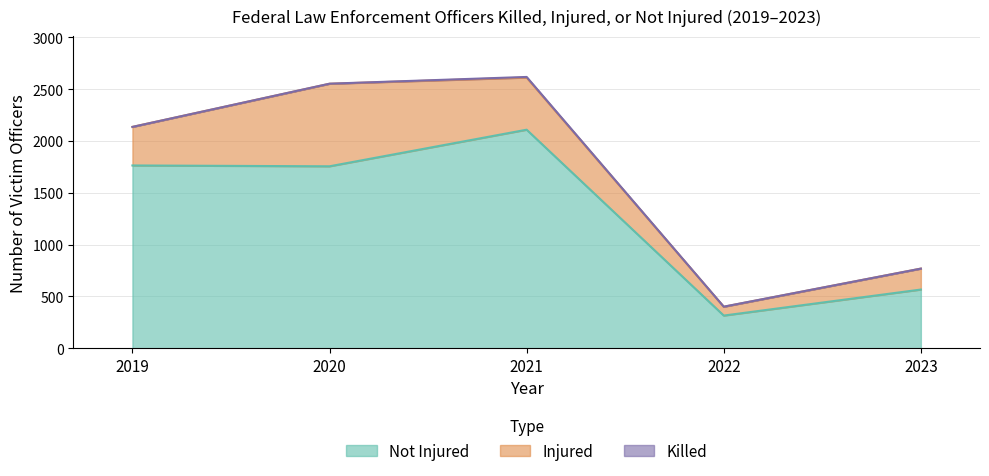

Which has a higher value, 2021 or 2019?

2021